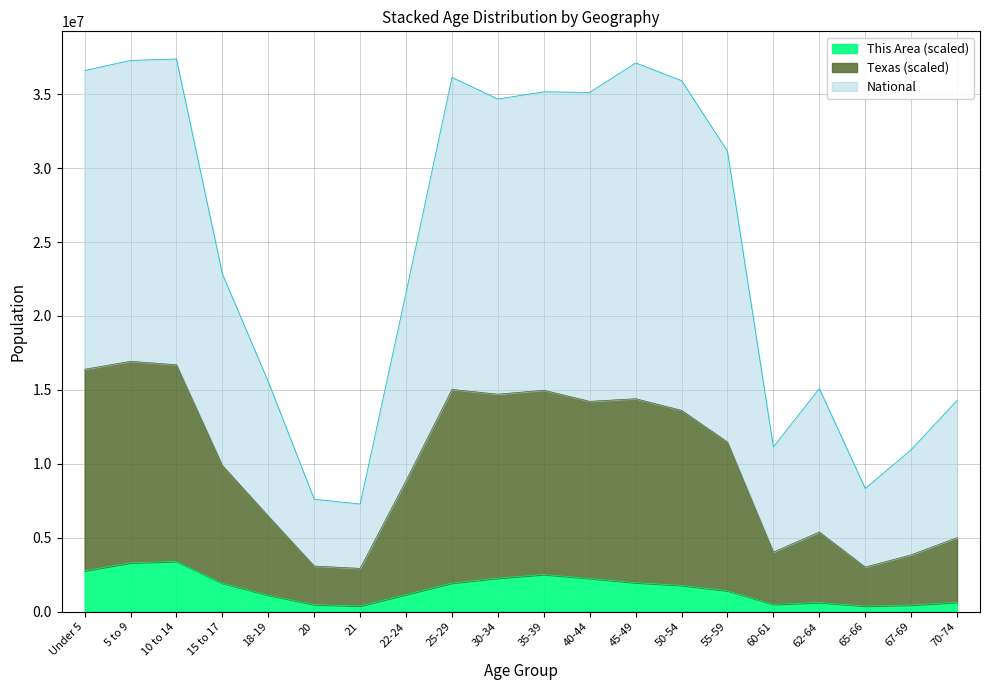

At 67-69, list the series in order from largest to smallest.

National, Texas, This Area